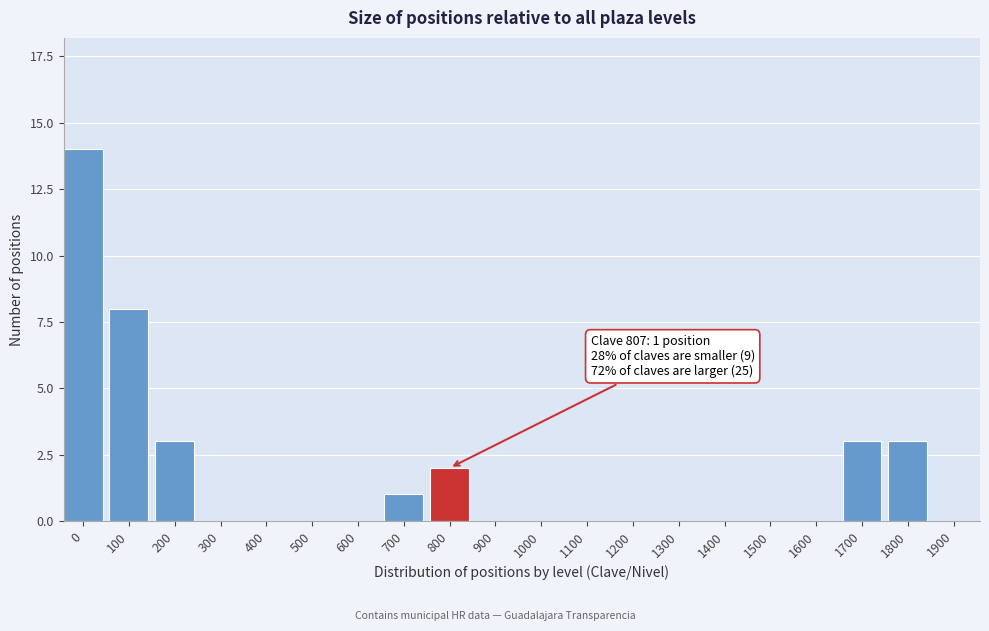

Reading left to right, extract all data points from this chart.

0=14	100=8	200=3	300=0	400=0	500=0	600=0	700=1	800=2	900=0	1000=0	1100=0	1200=0	1300=0	1400=0	1500=0	1600=0	1700=3	1800=3	1900=0